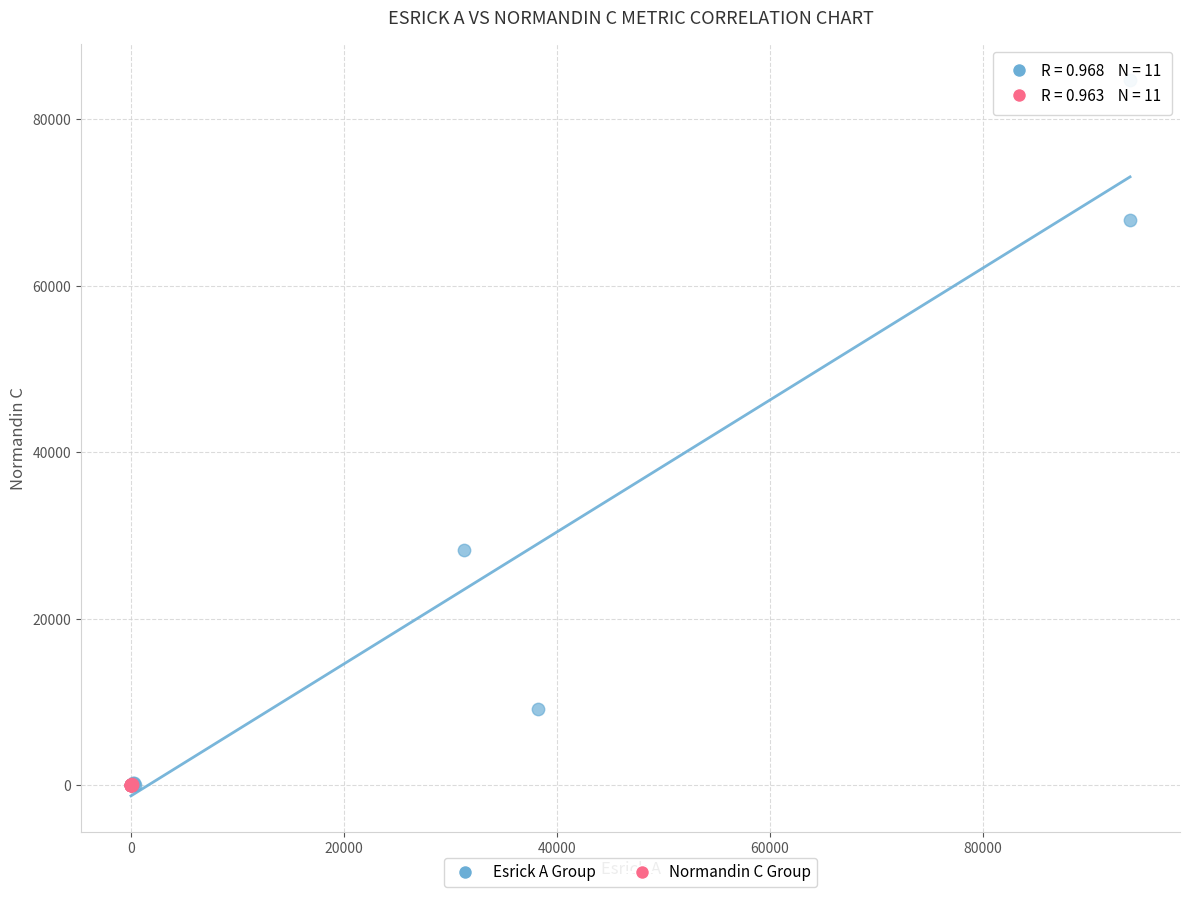

Which series reaches the maximum Y coordinate?

Esrick A Group